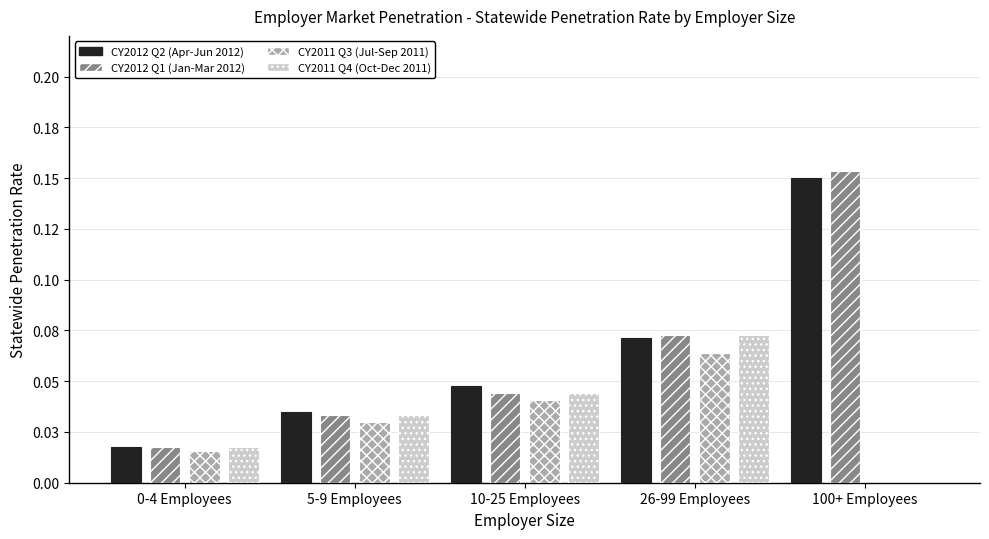

Between 10-25 Employees and 100+ Employees, which series saw the biggest shift?

CY2012 Q1 (Jan-Mar 2012)